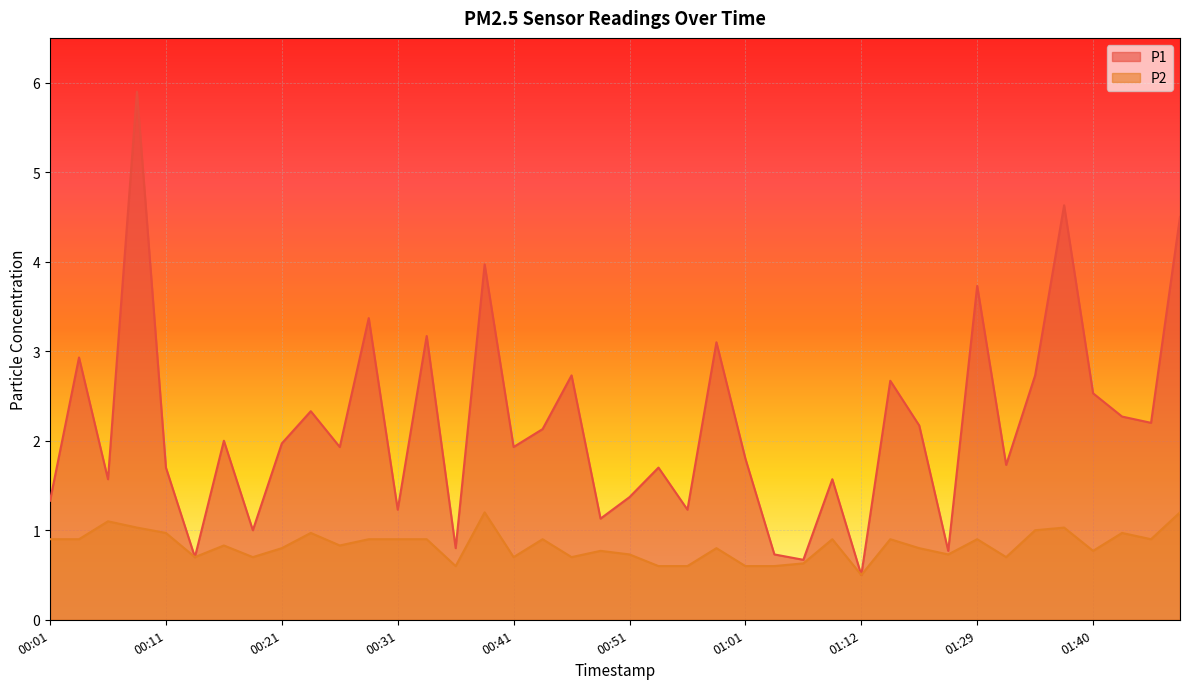

What are all the series names shown in the legend?

P1, P2